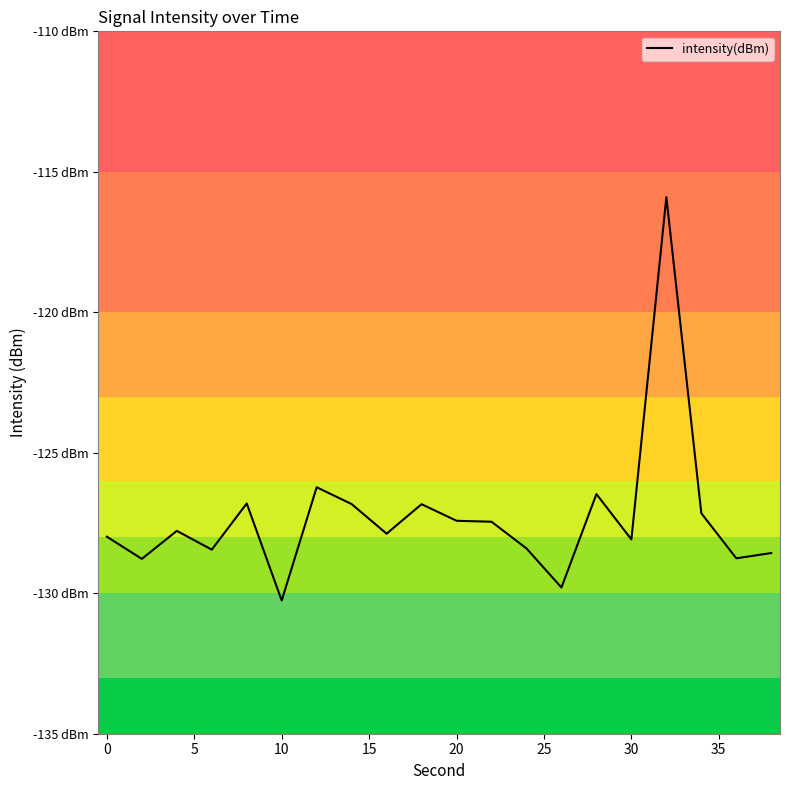

Does the chart display data point markers on the line(s)?

No